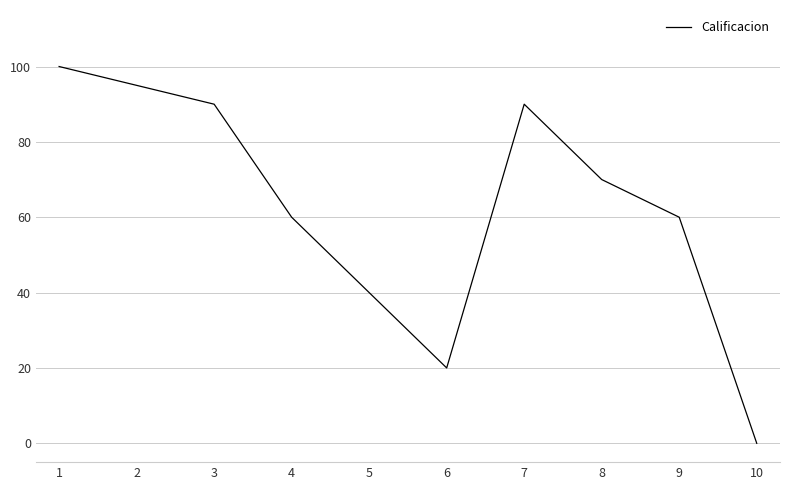

What is the change in value from 2 to 3?

-5